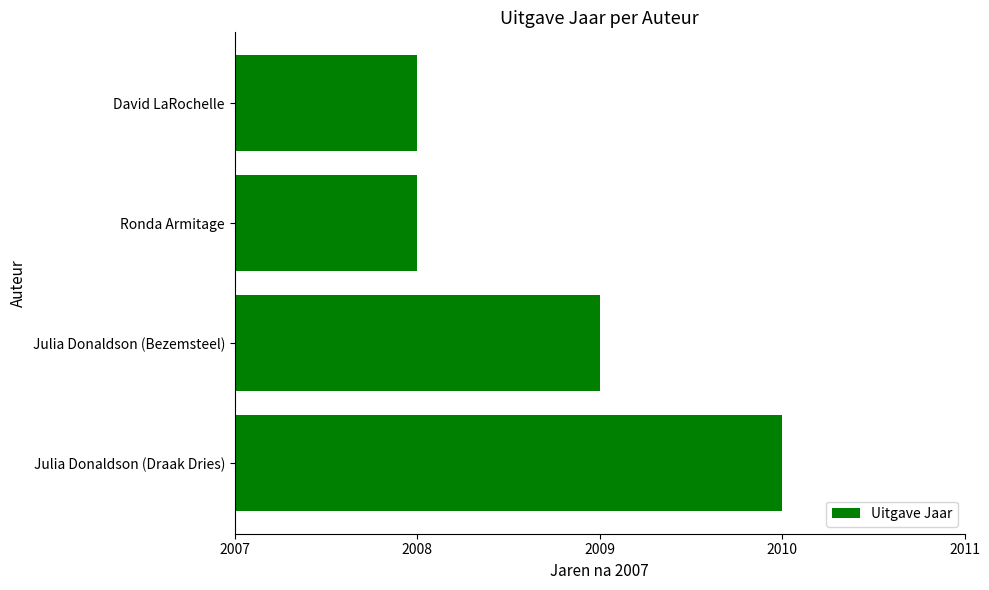

What is the minimum value shown in the chart?

1